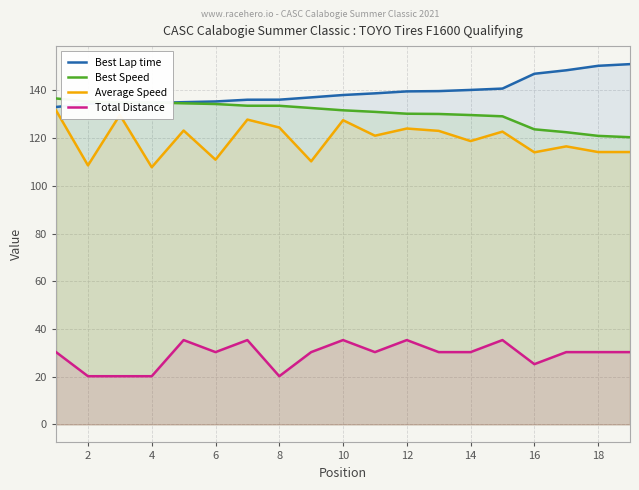

What is the average value of the Best Speed series?

130.5